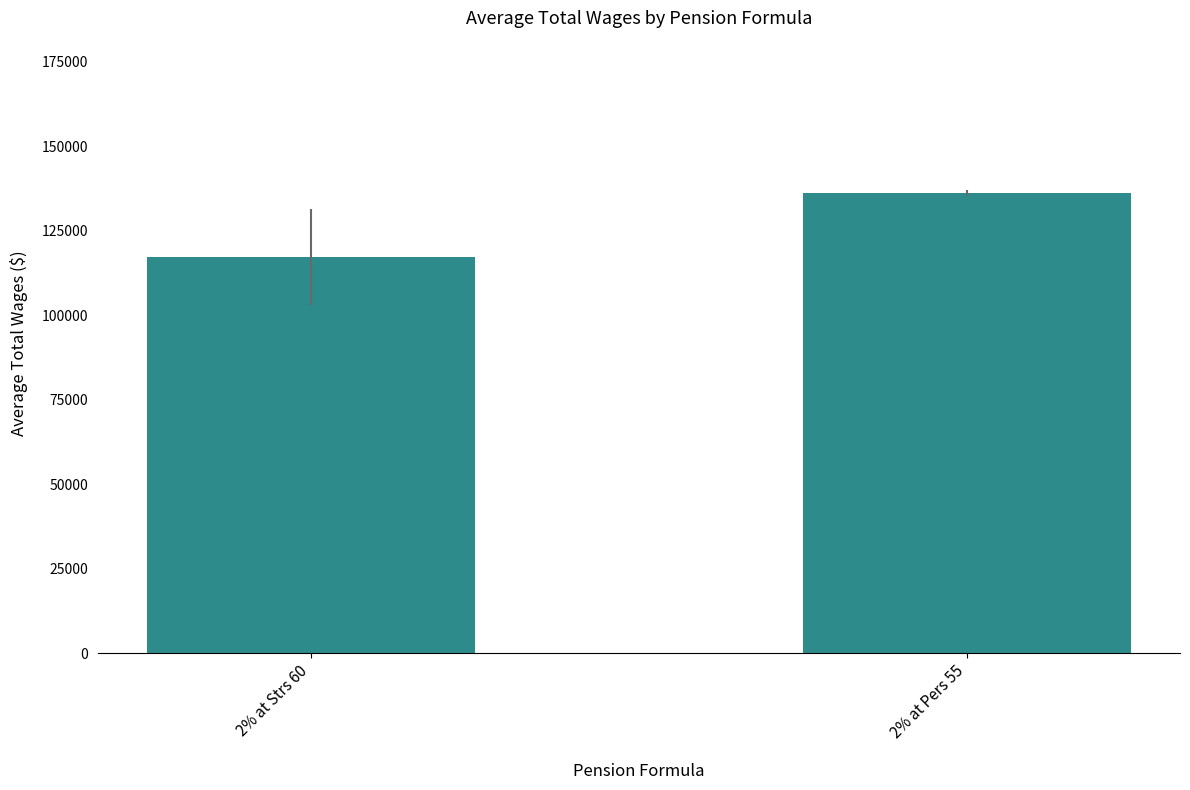

The value at 2% at Strs 60 is 117280.0. True or false?

True